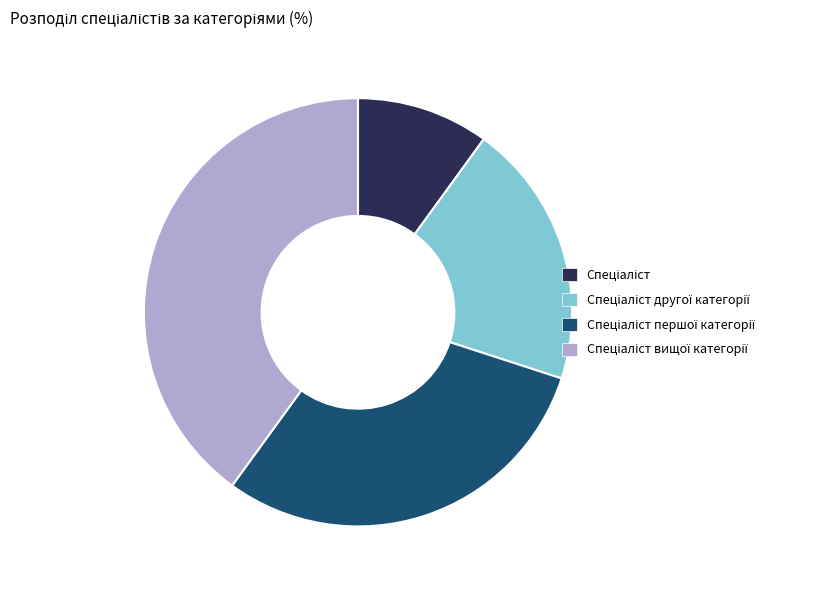

Is there a majority slice in this chart?

No